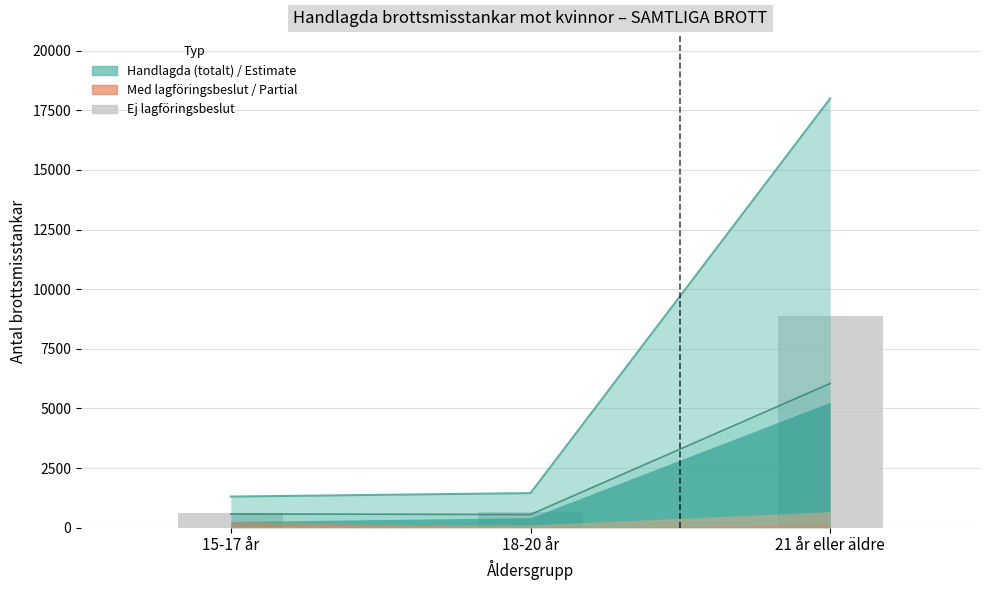

Reading right to left, extract all data points from this chart.

21 år eller äldre=8864	18-20 år=649	15-17 år=624